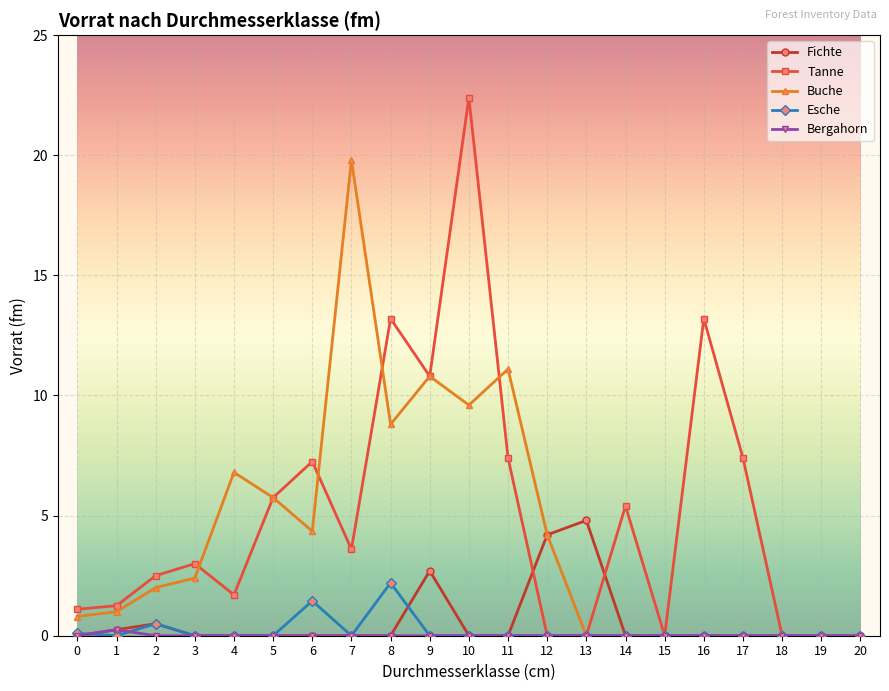

Which series has the largest total across all categories?

Tanne